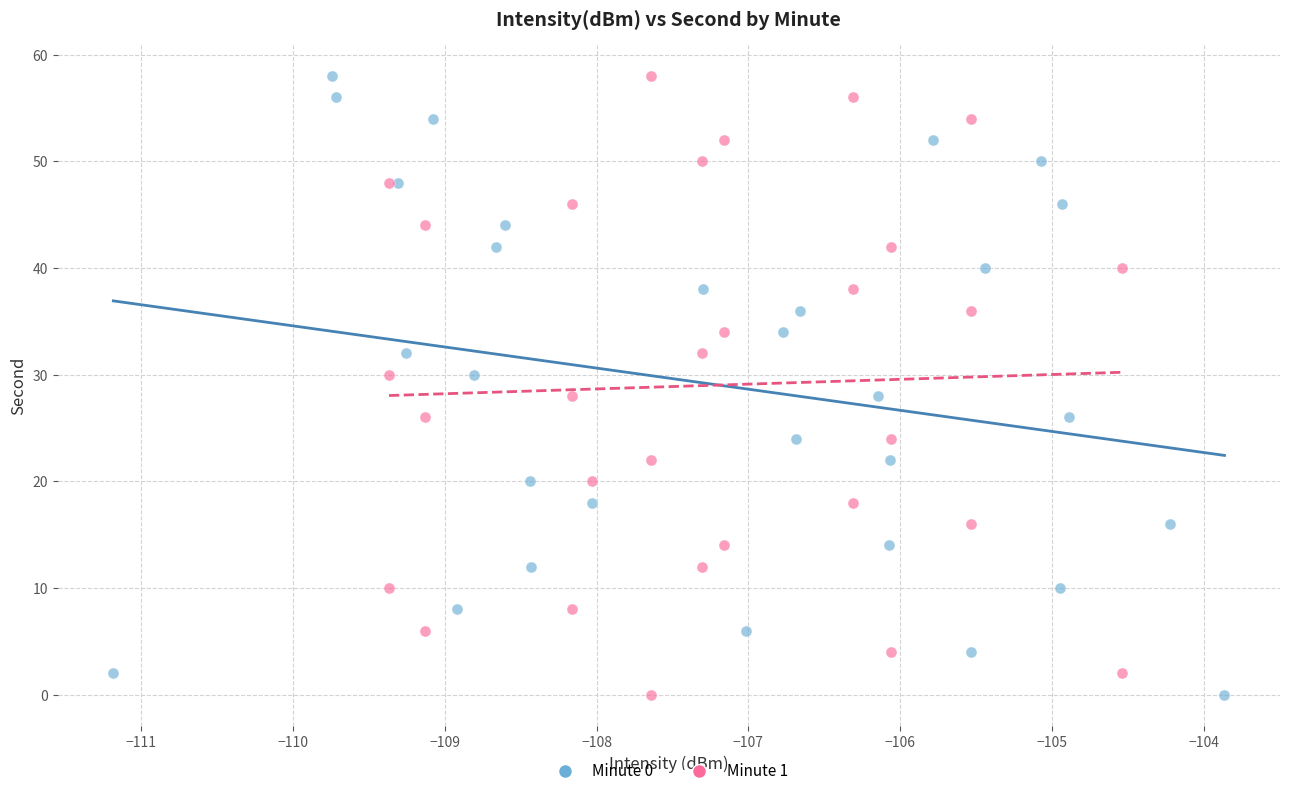

What are all the series names shown in the legend?

Minute 0, Minute 1